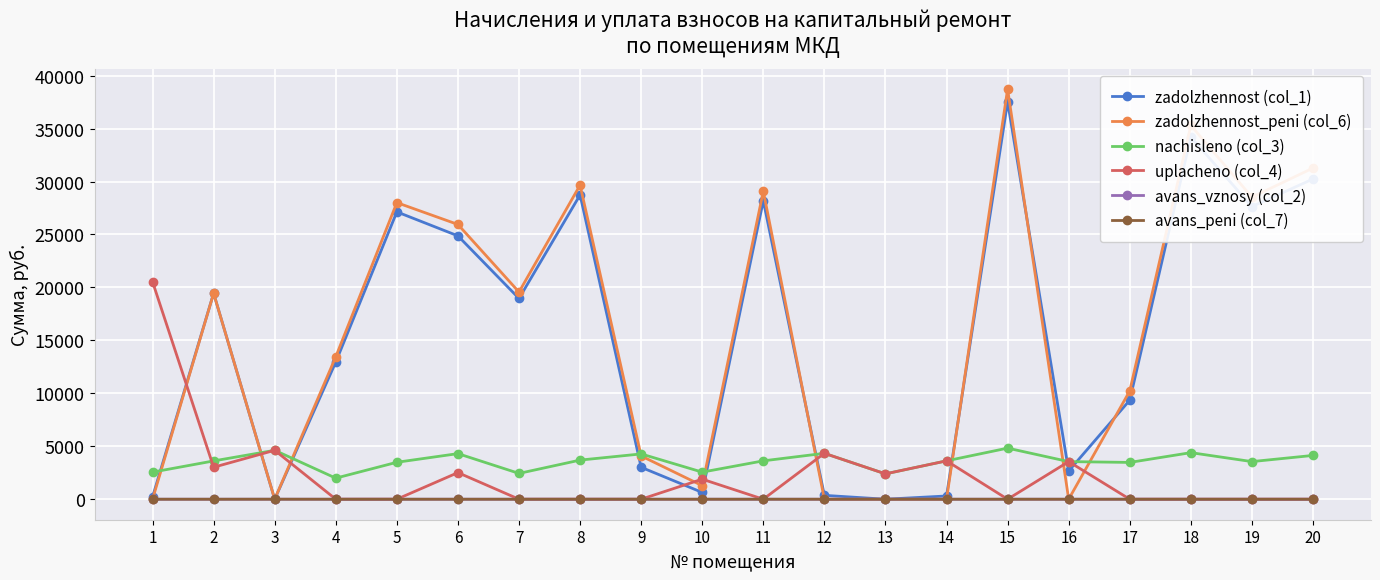

The zadolzhennost_peni (col_6) series shows 0.0 at 13. True or false?

True